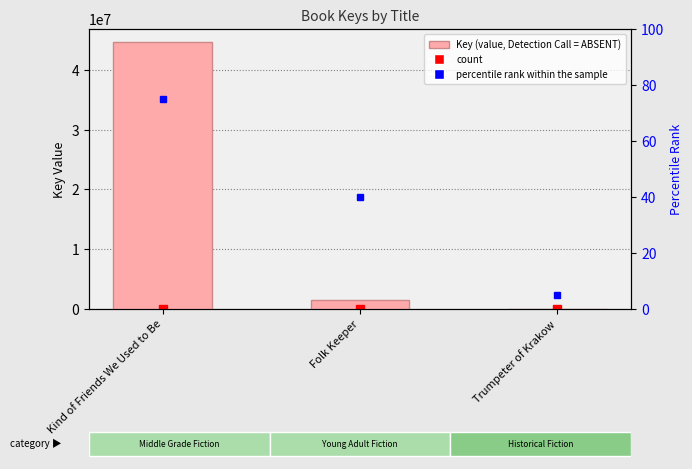

Reading left to right, extract all data points from this chart.

44619037	1464432	5744